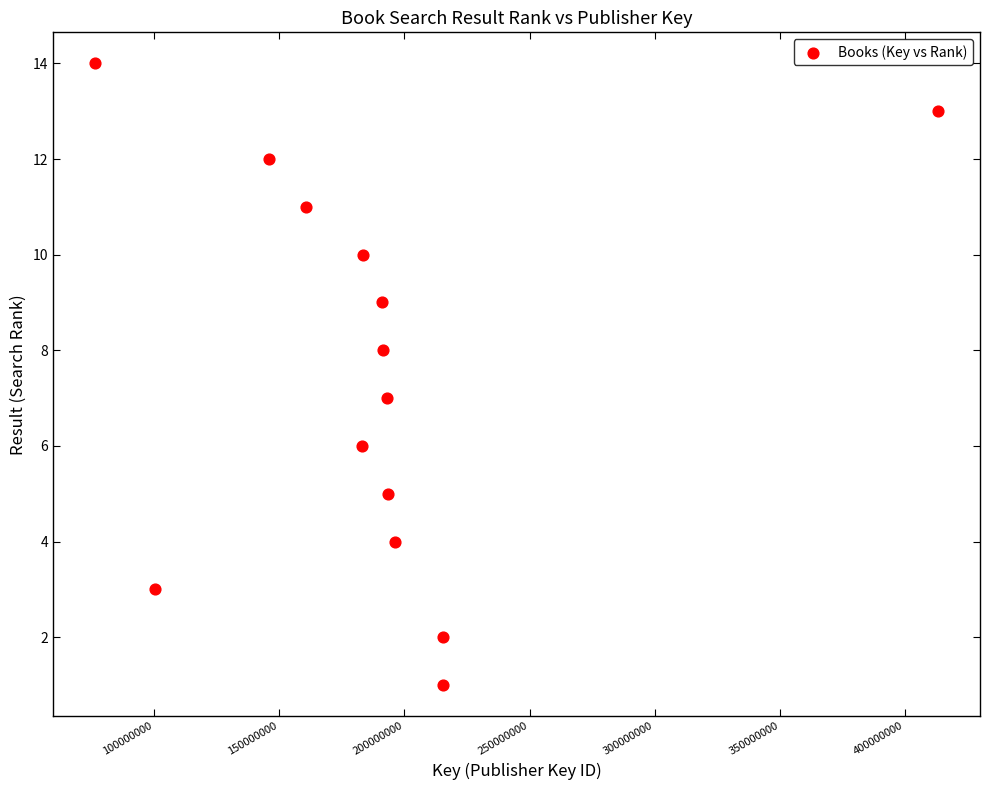

What is the range of X values (max minus min)?

336667067